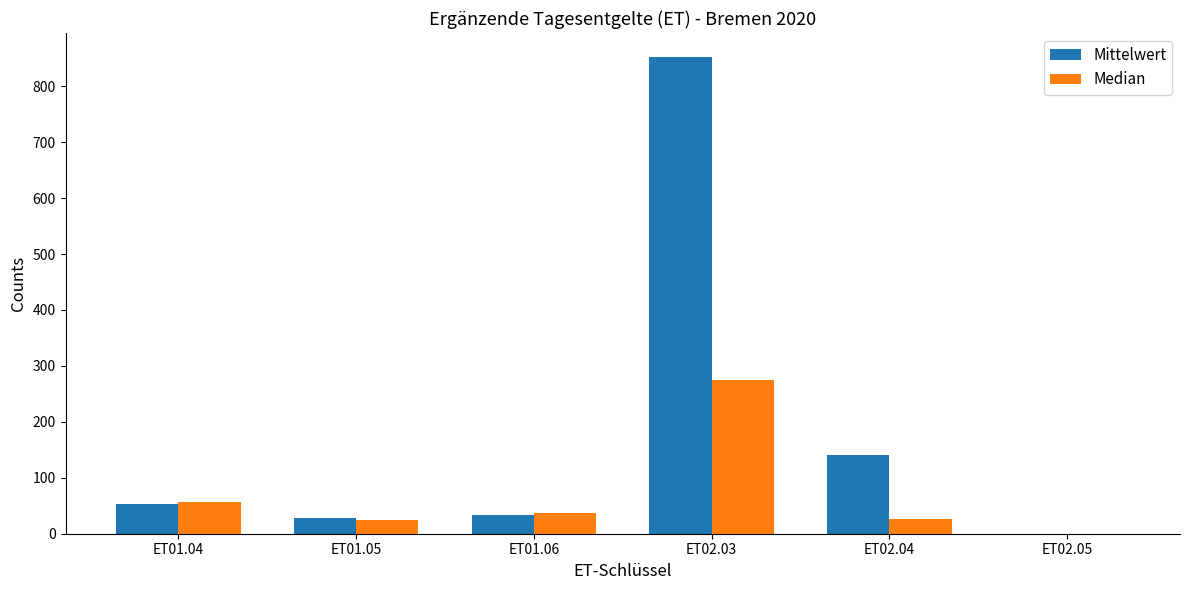

The value of Median at ET02.03 is 365.2. True or false?

False